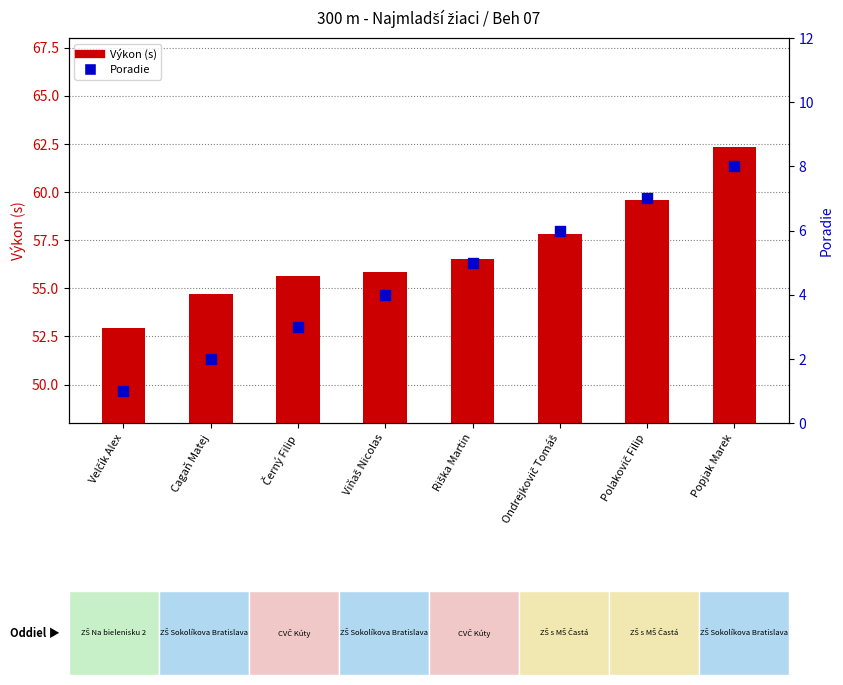

At which category is the sum across all series the highest?

Popjak Marek